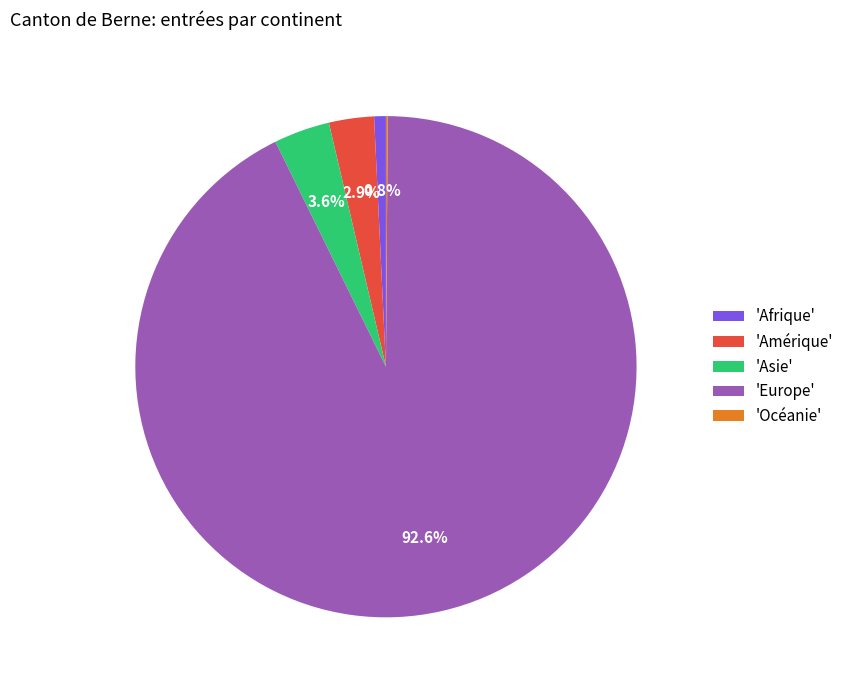

Between 'Asie' and 'Afrique', which is larger?

'Asie'